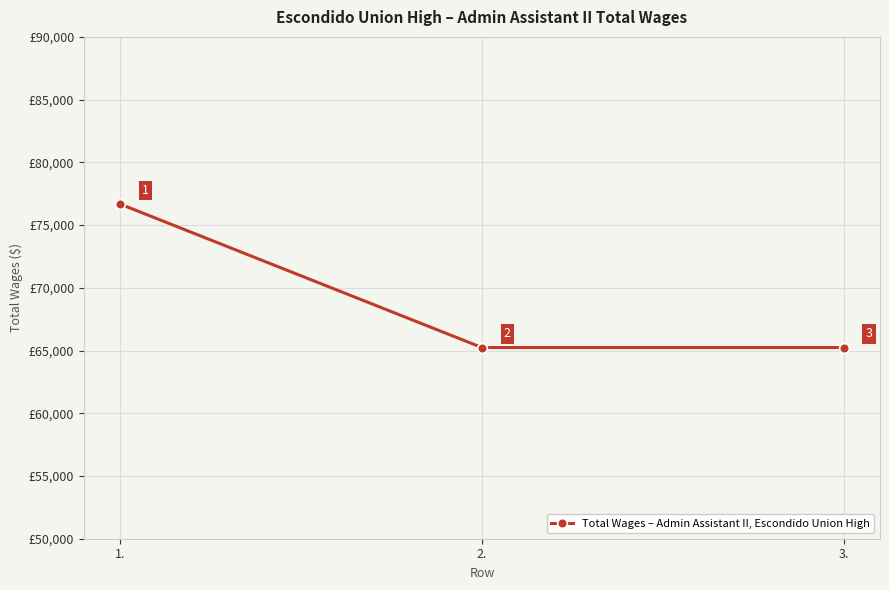

What is the label of the 1st point from the right?

3.